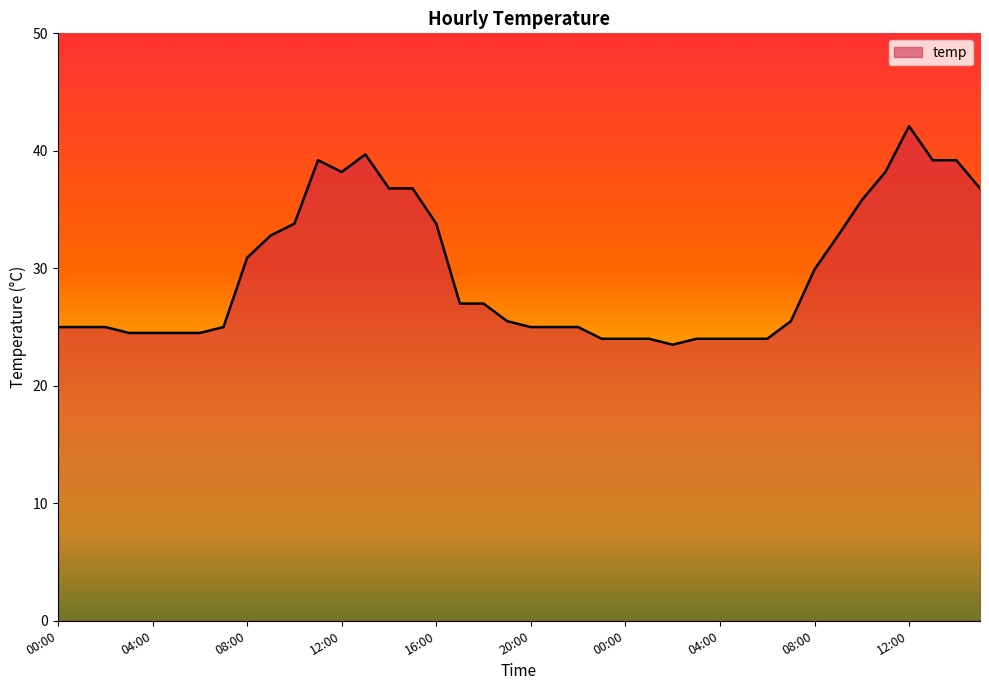

What is the difference between the maximum and minimum values?

18.6